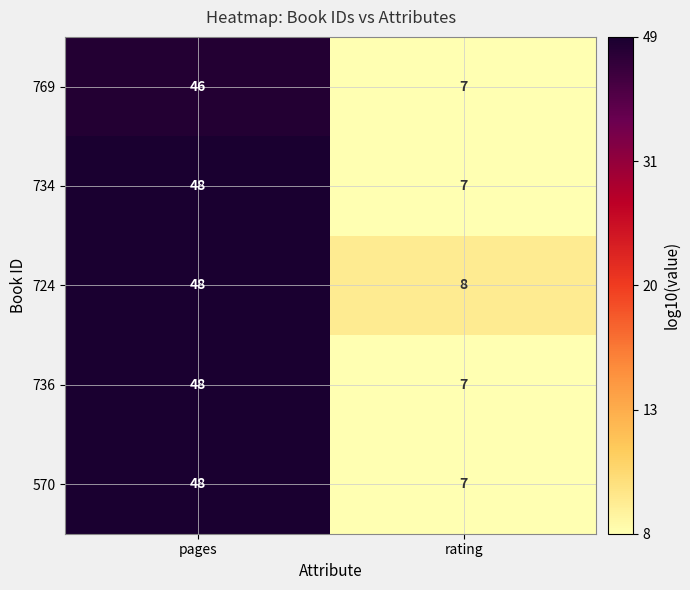

What is the approximate value of 570 at pages?

48